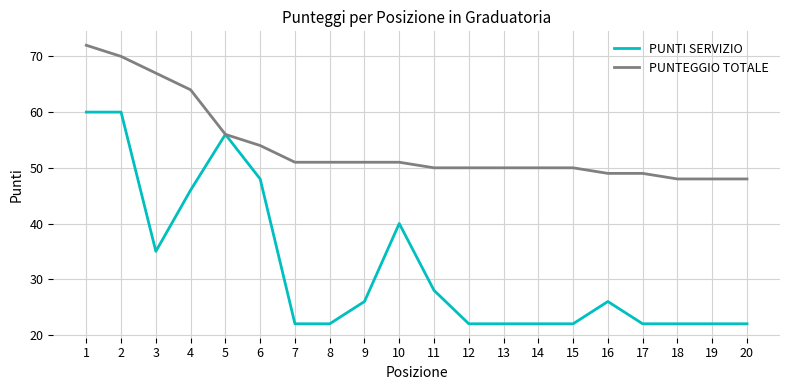

What is the average value of the PUNTI SERVIZIO series?

32